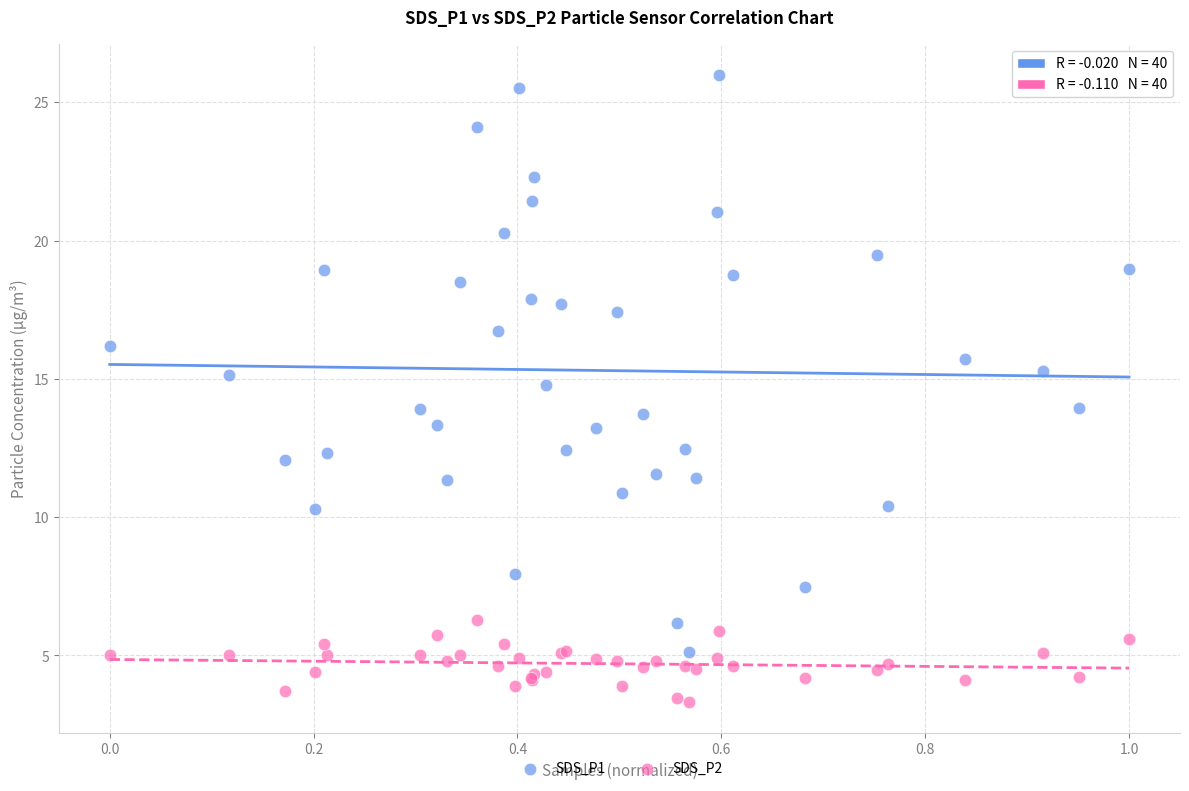

Which series contains the highest Y value?

SDS_P1